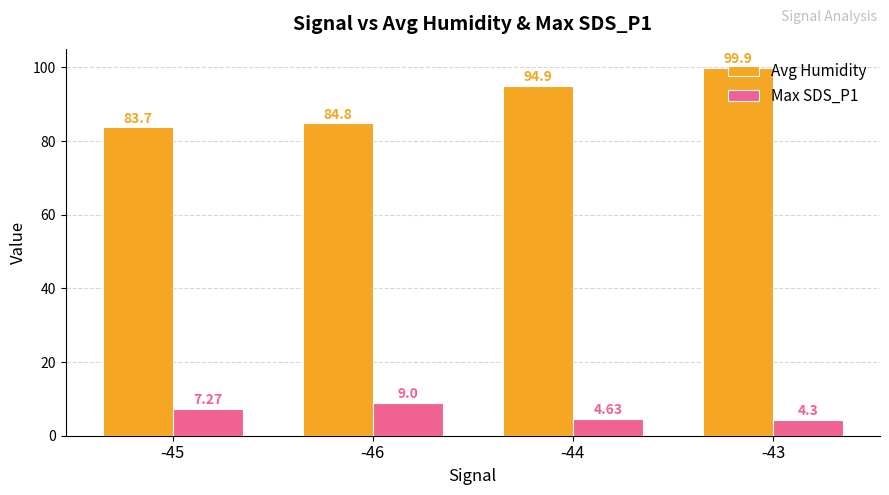

Which series has the largest range (max minus min)?

Avg Humidity